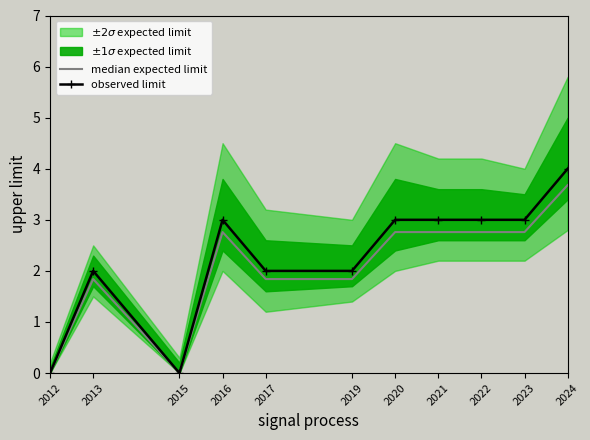

Is it true that the value at 2017 is 1.8?

True